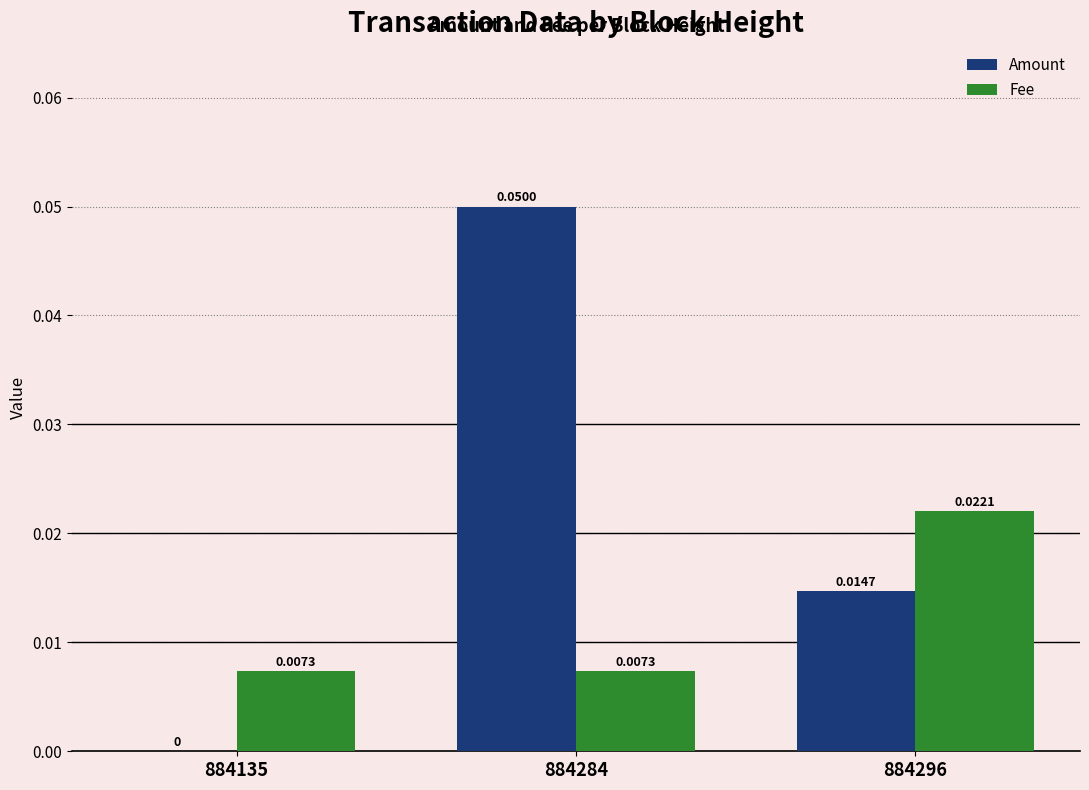

At which category is the sum across all series the highest?

884284